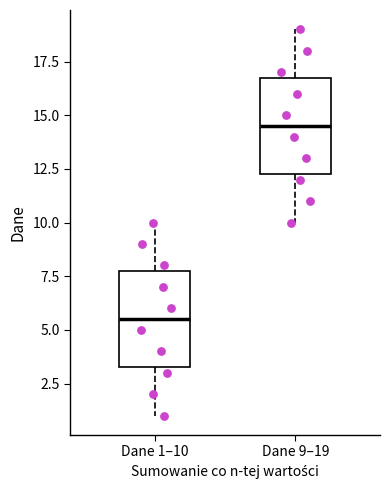

Reading left to right, transcribe this box plot: for each box, give where its median line is, the range the box spans, and where its two whiskers end, as read against the y-axis. The values are not printed on the chart, so give them approximately, as read against the axis.

Dane 1–10: median 5.5, box 3.5 to 8.0, whiskers 1.0 to 10.0
Dane 9–19: median 14.5, box 12.5 to 17.0, whiskers 10.0 to 19.0